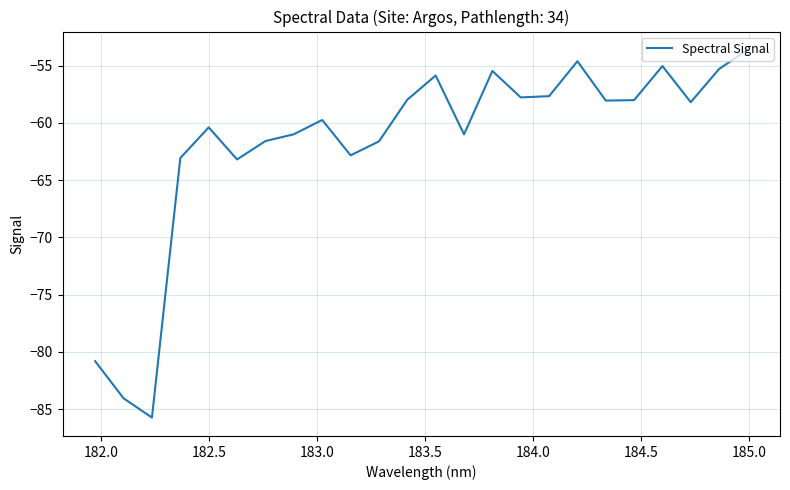

What is the difference between the maximum and minimum values?

32.1